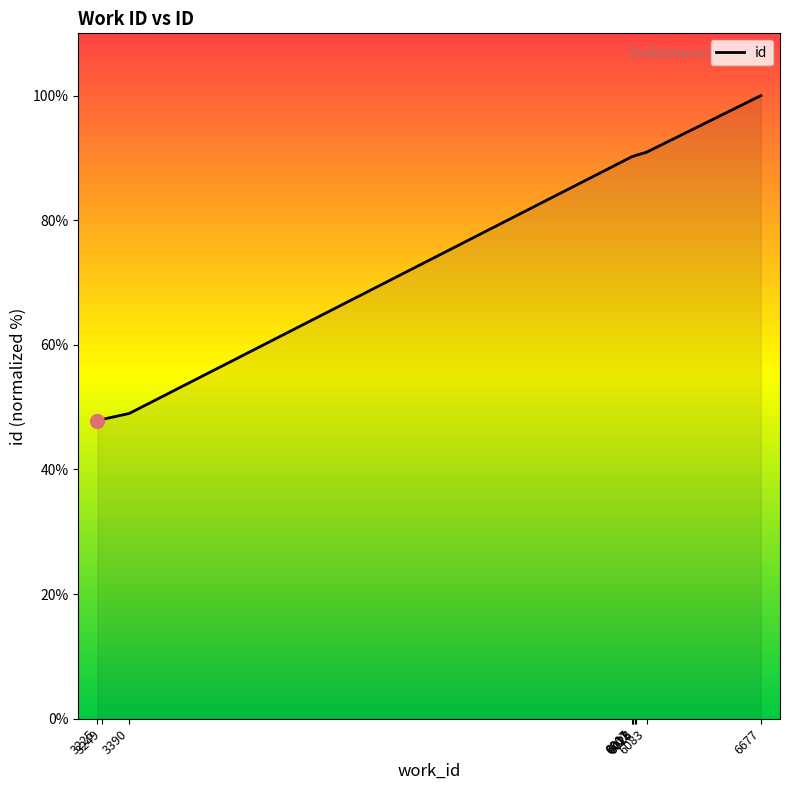

What is the maximum value shown in the chart?

100.0